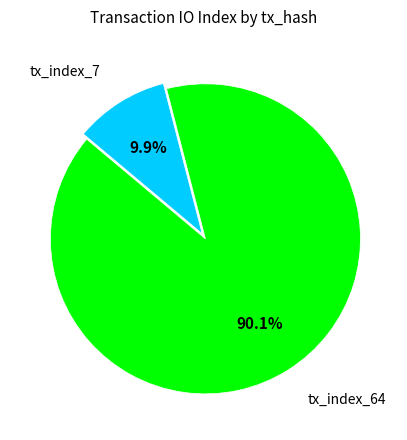

What is the total percentage of tx_index_7 and tx_index_64?

100.0%